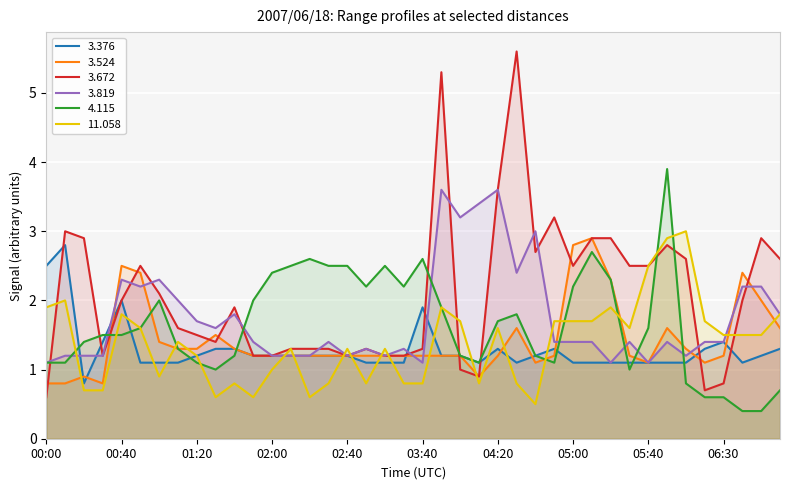

Which label corresponds to the largest value in the chart?

04:30